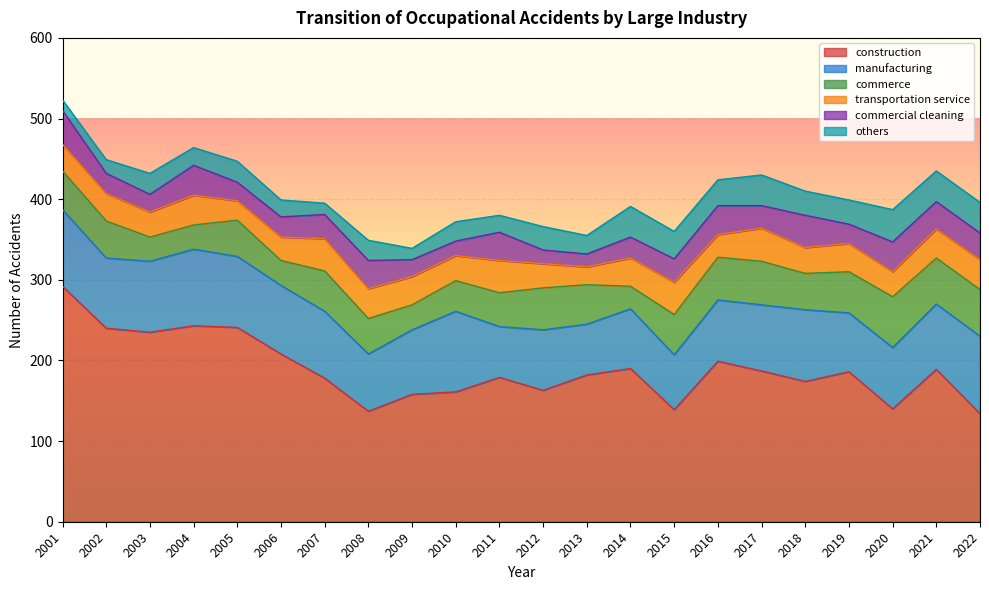

Count the number of data series in this chart.

6